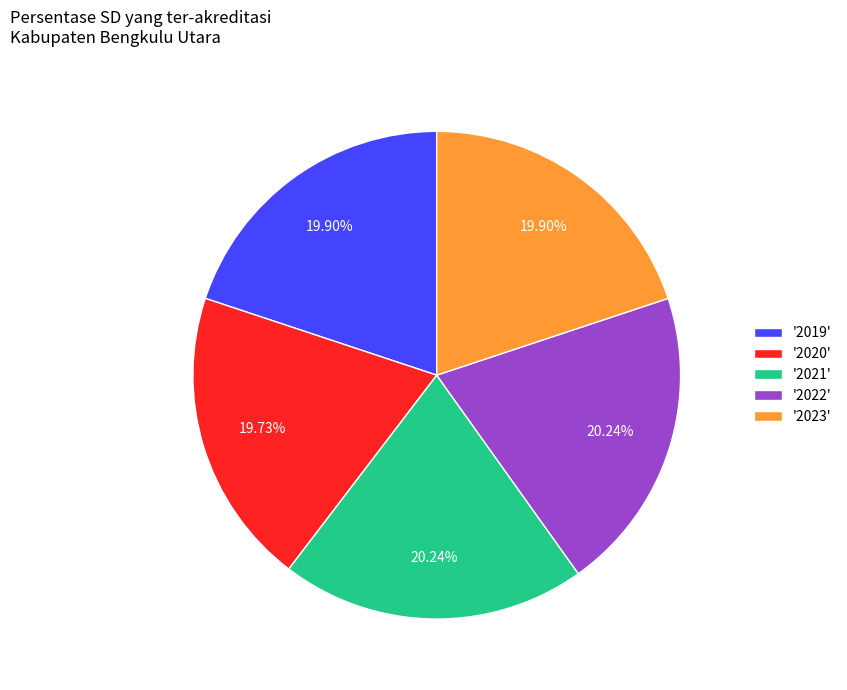

Combined, do '2023' and '2022' account for over 50%?

No